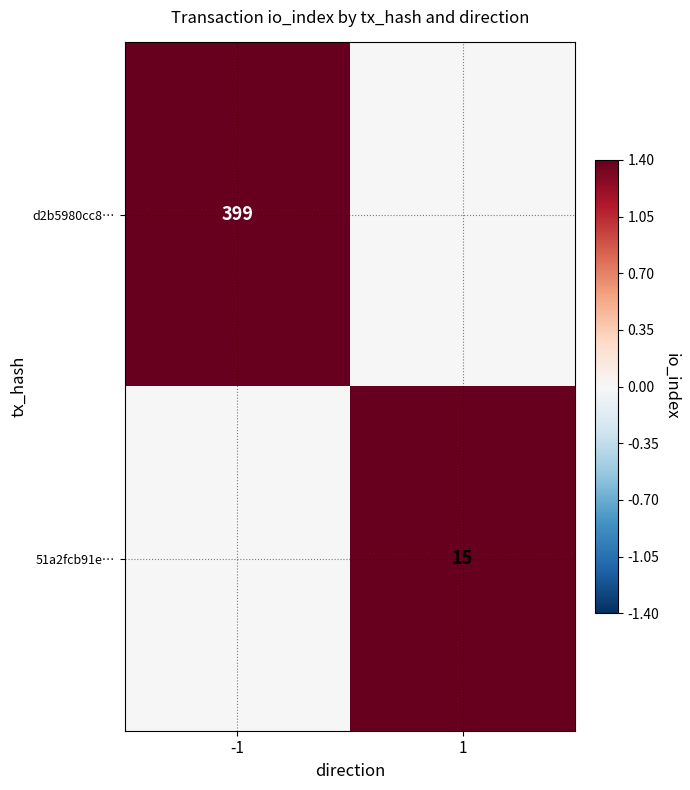

What is the sum of all 51a2fcb91e… values?

15